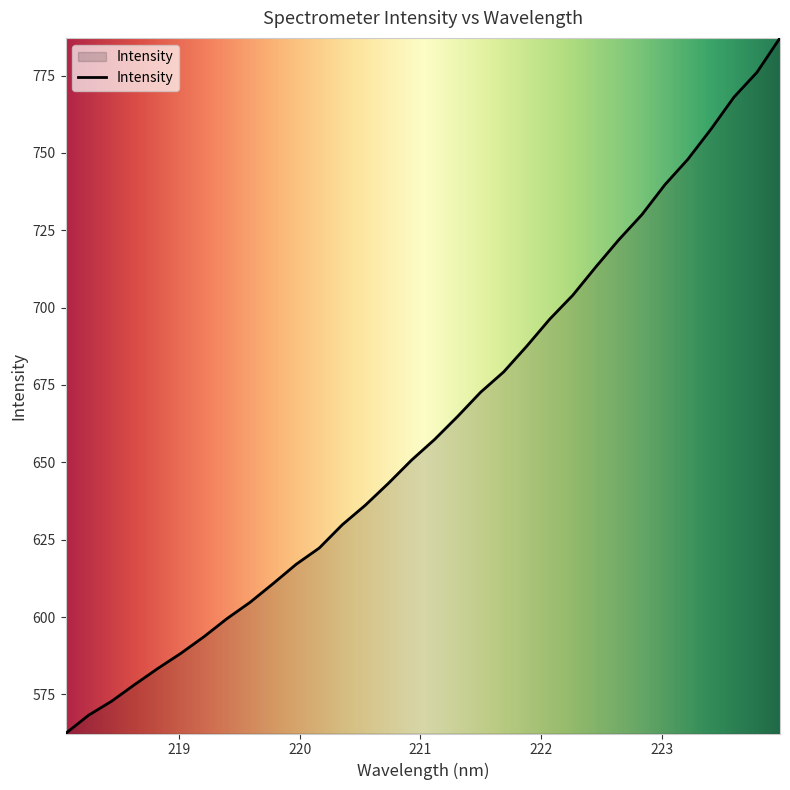

What is the maximum value shown in the chart?

787.2